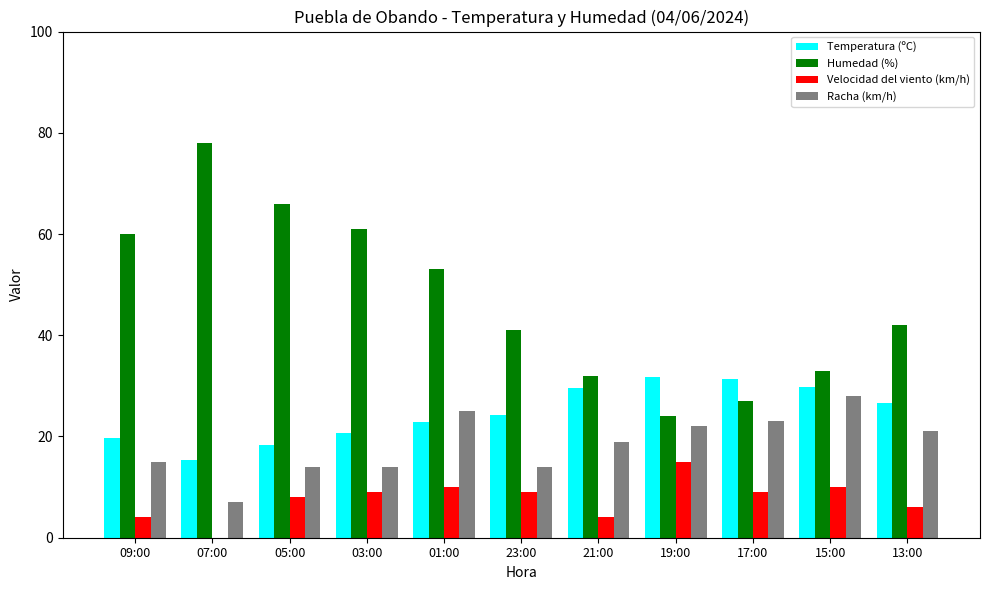

At which label does Temperatura (ºC) first exceed 24?

23:00